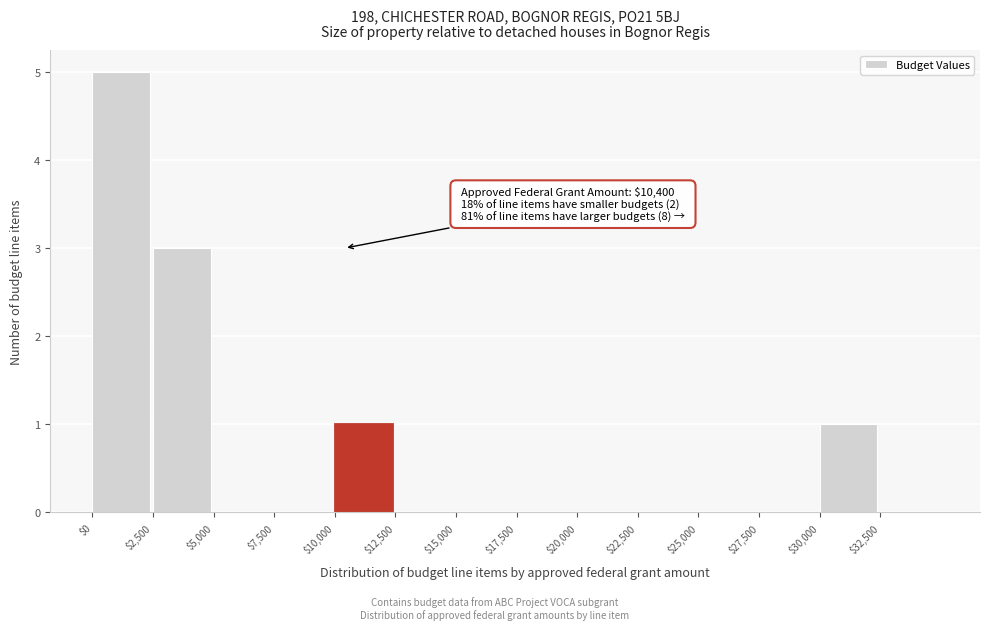

Which range on the x-axis has the tallest bar?

0 to 2500